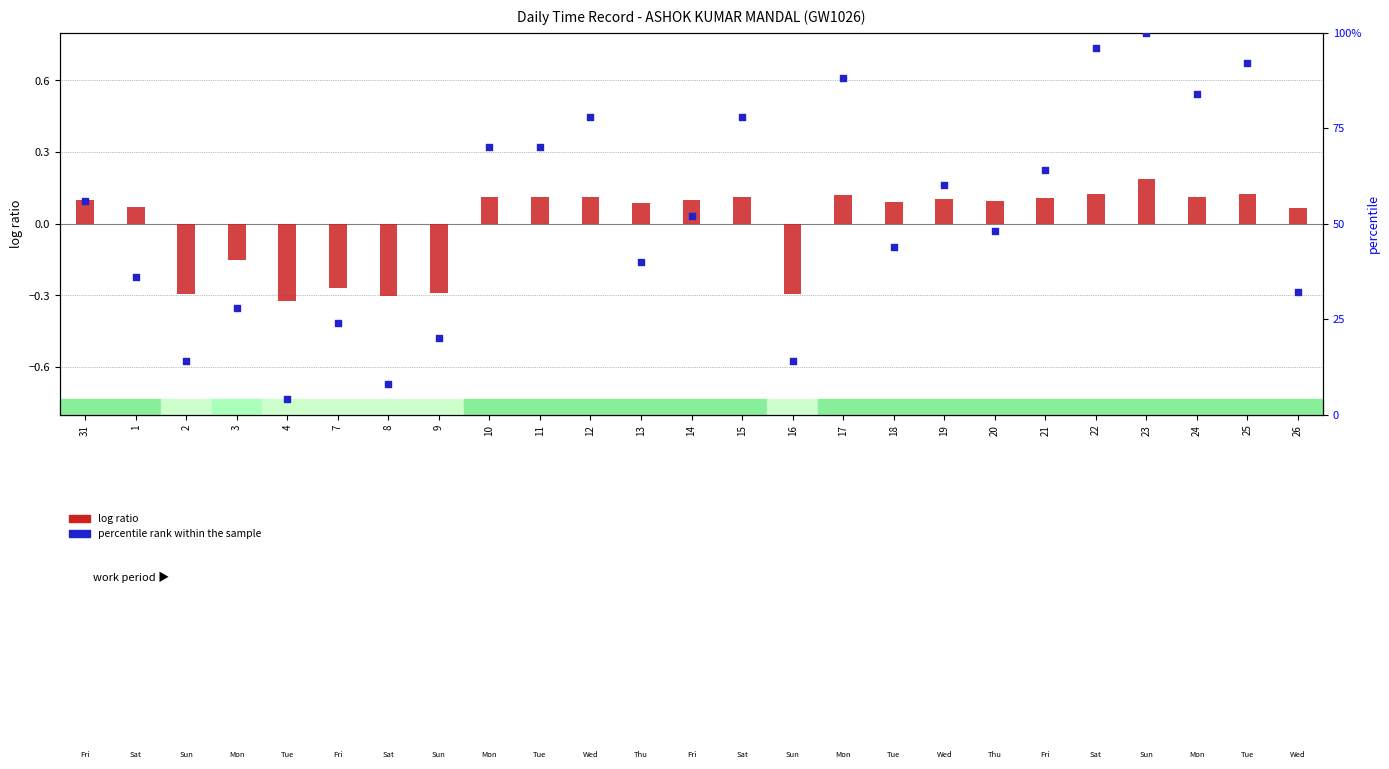

Which series has the largest Y range (max minus min)?

percentile rank within the sample